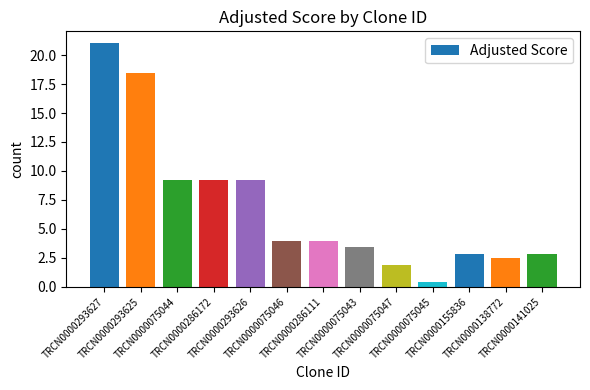

How many data points are above 3?

8